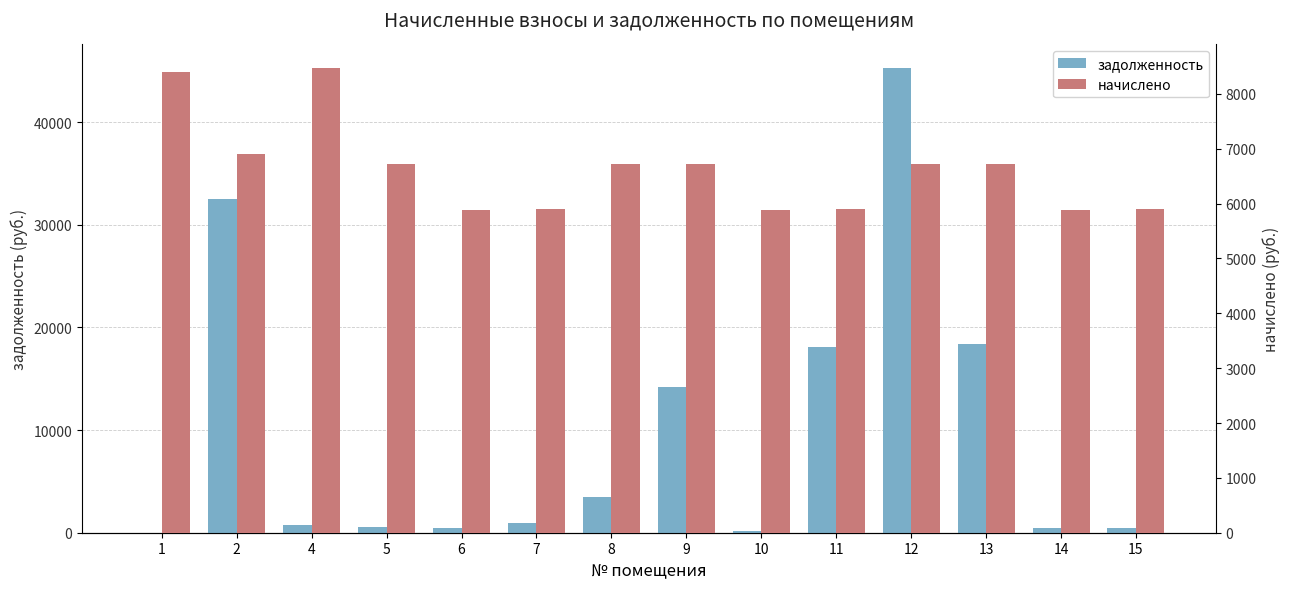

Which series changed the most between 4 and 10?

начислено